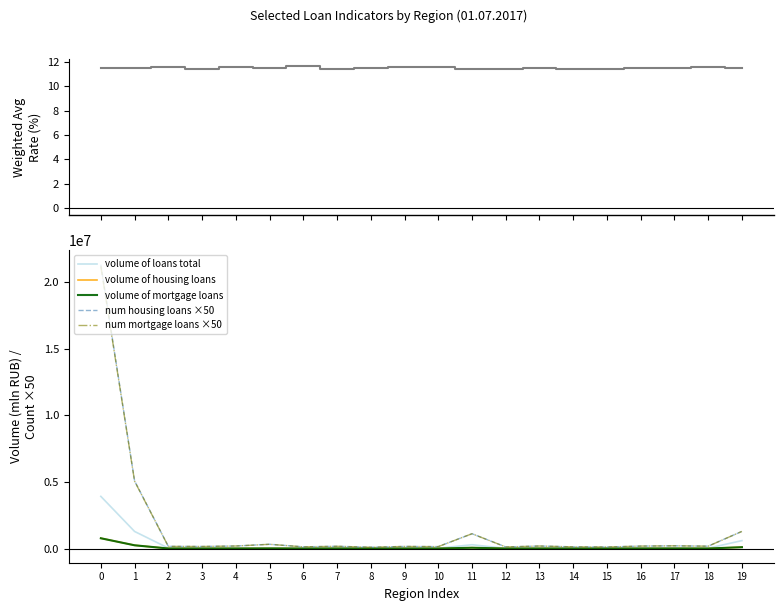

What is the total value across all series at 10?

325056.6